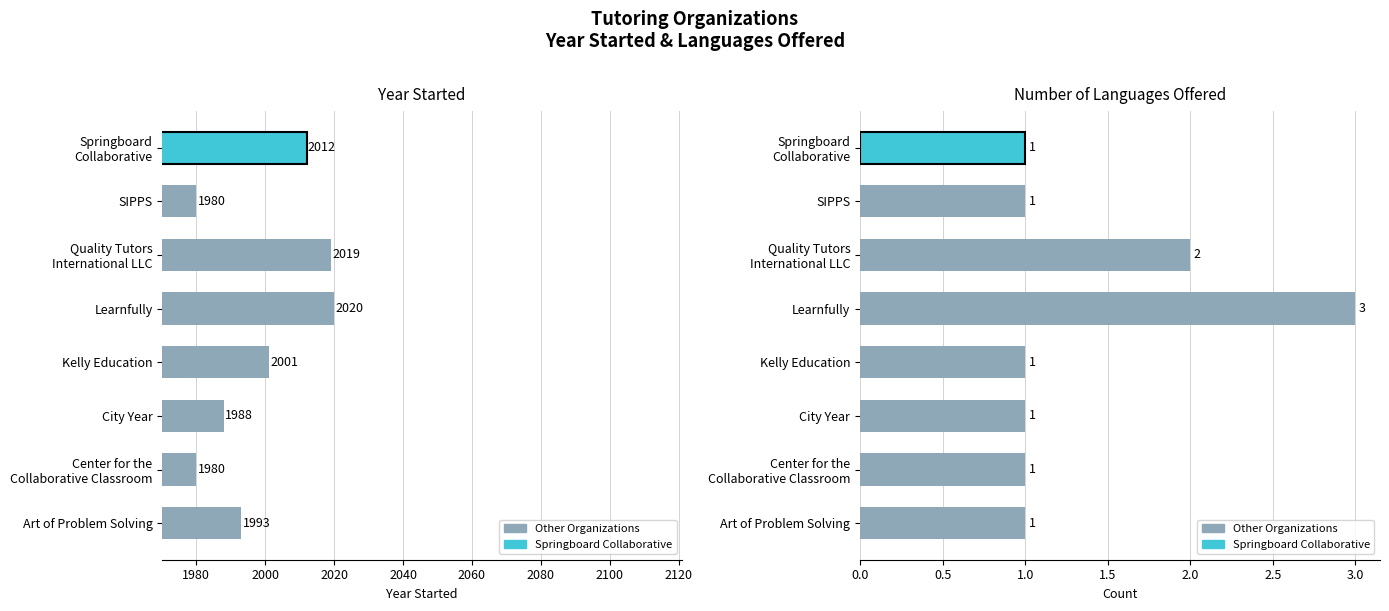

What is the difference between the values at Kelly Education and Art of Problem Solving?

8